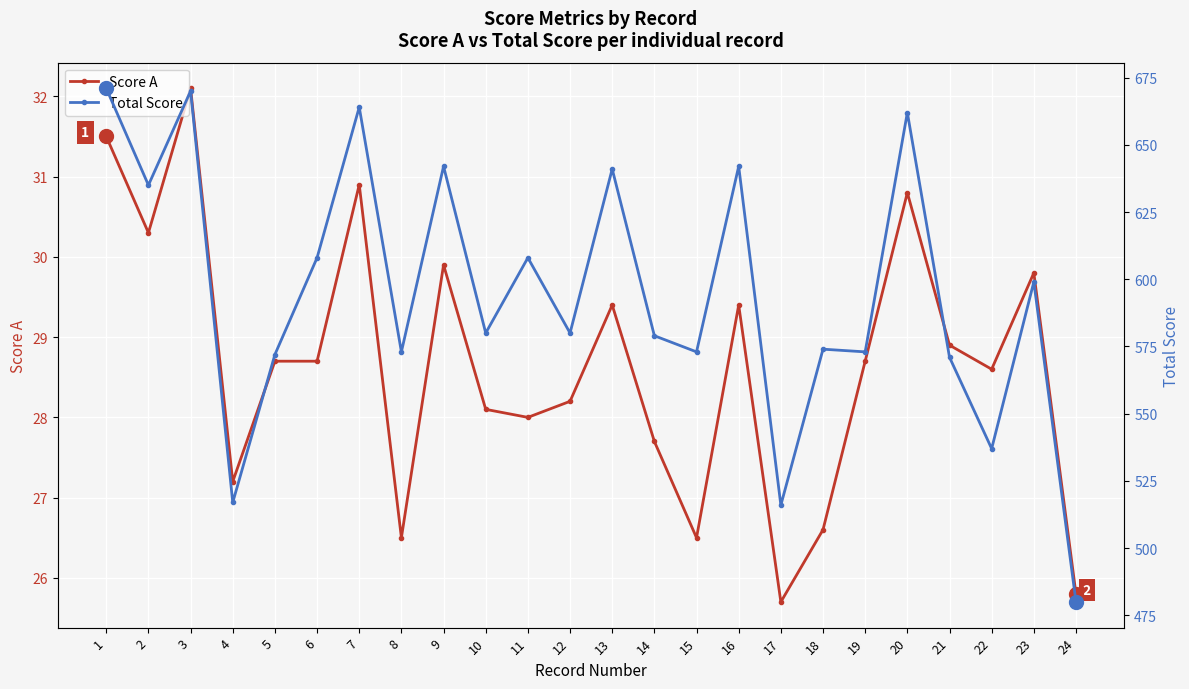

At how many categories does at least one series exceed 670?

1